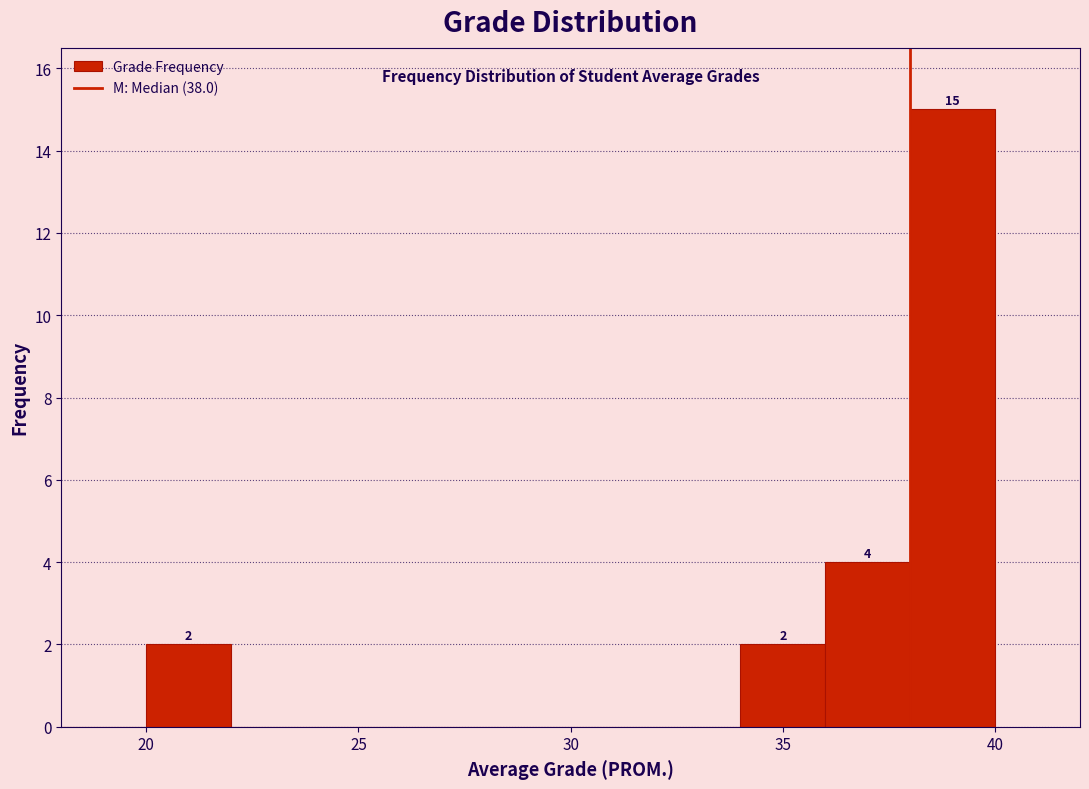

Which range on the x-axis has the tallest bar?

38 to 40